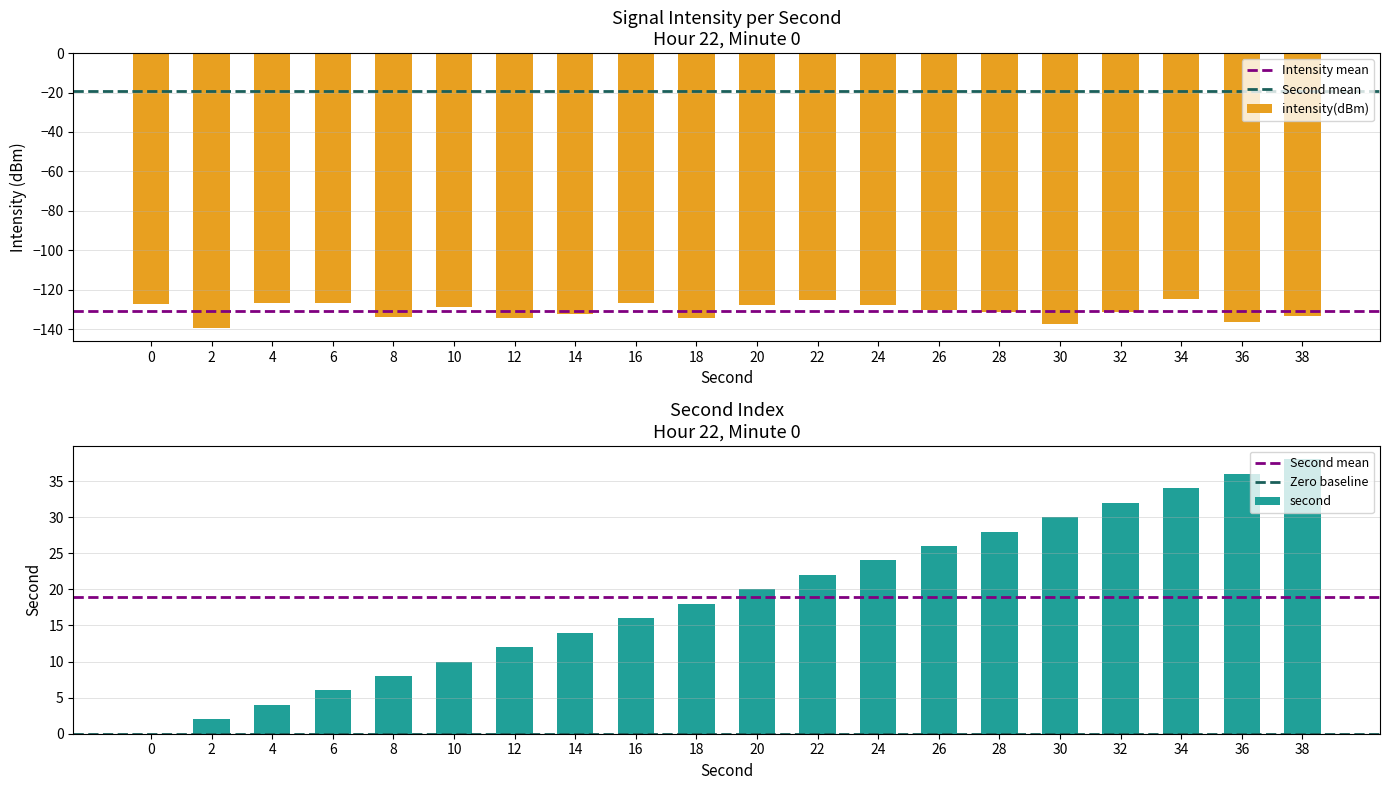

Reading left to right, extract all data points from this chart.

intensity(dBm): -127.4	-139.2	-126.7	-126.7	-133.9	-128.9	-134.6	-132.6	-126.7	-134.6	-127.9	-125.3	-127.7	-130.1	-131.2	-137.5	-131.1	-124.8	-136.3	-133.1
second: 0.0	2.0	4.0	6.0	8.0	10.0	12.0	14.0	16.0	18.0	20.0	22.0	24.0	26.0	28.0	30.0	32.0	34.0	36.0	38.0